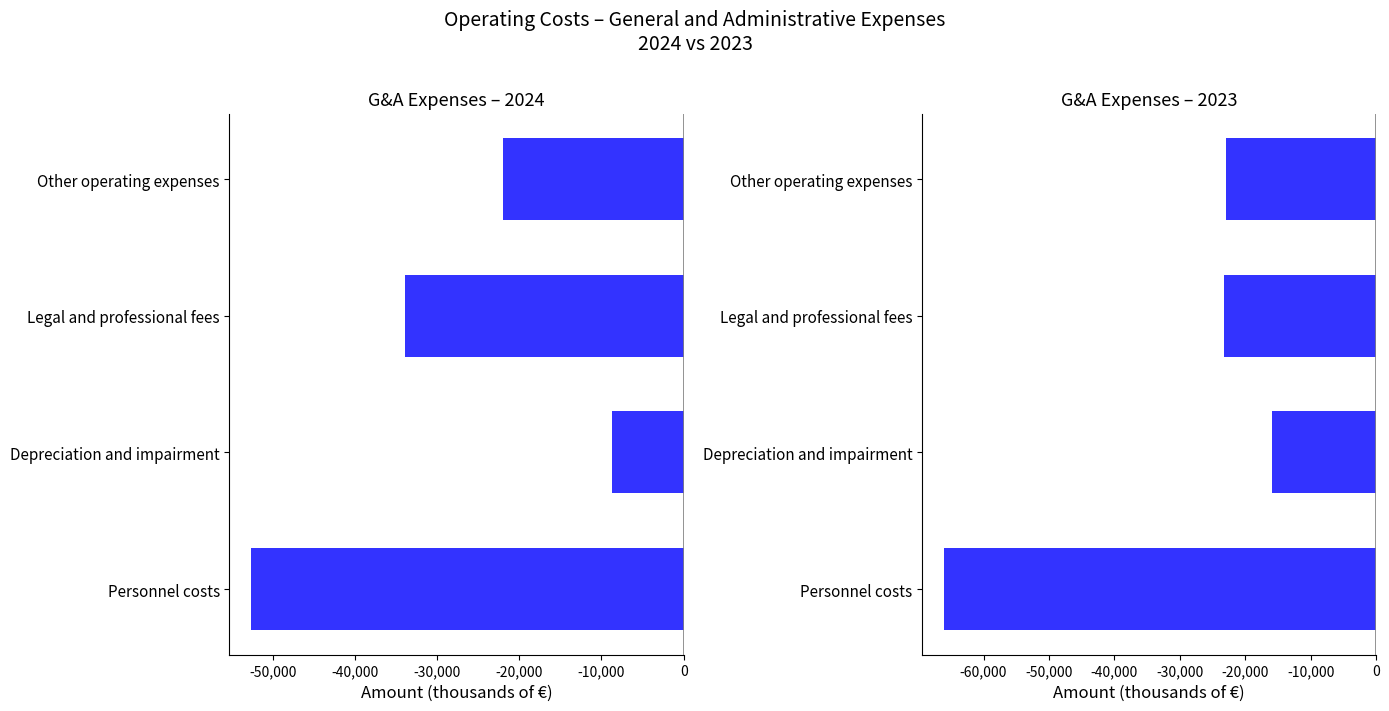

What position from the right is Legal and professional fees?

2